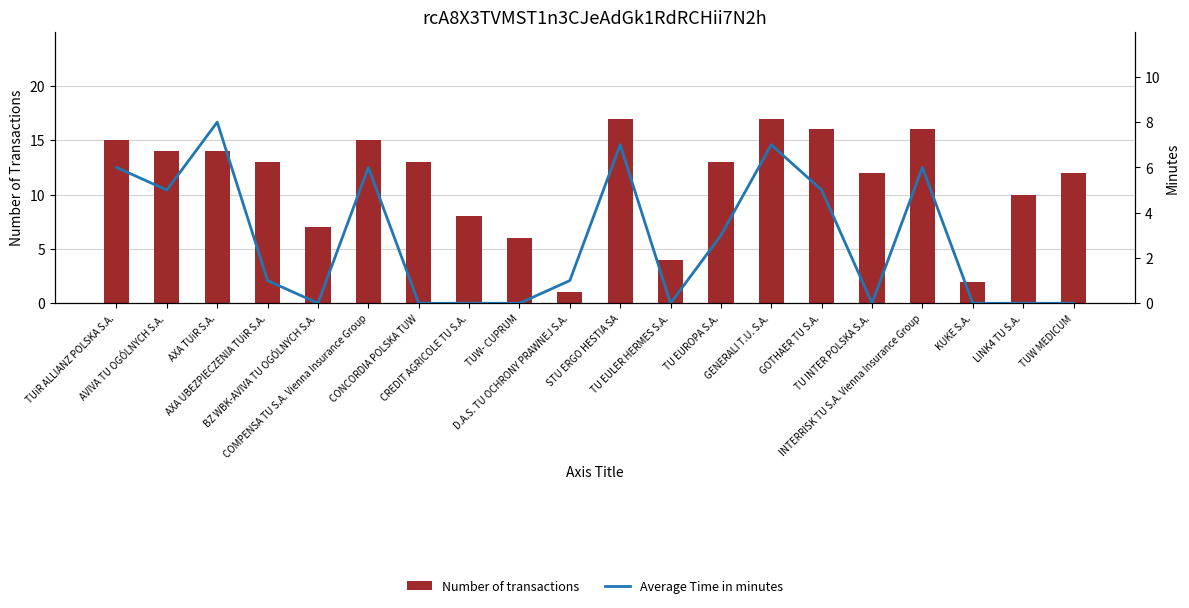

What is the difference between the highest and lowest values at TU INTER POLSKA S.A.?

12